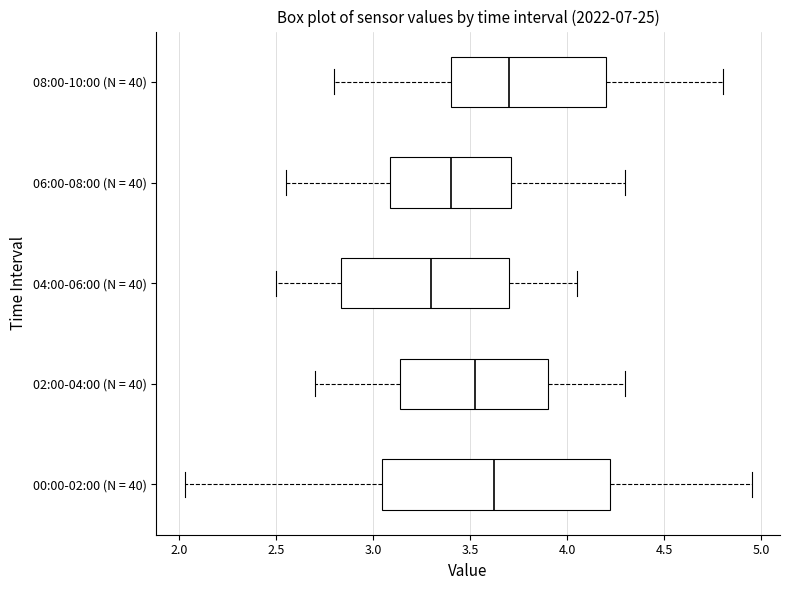

Reading bottom to top, transcribe this box plot: for each box, give where its median line is, the range the box spans, and where its two whiskers end, as read against the x-axis. The values are not printed on the chart, so give them approximately, as read against the axis.

00:00-02:00 (N = 40): median 3.65, box 3.05 to 4.20, whiskers 2.05 to 4.95
02:00-04:00 (N = 40): median 3.55, box 3.15 to 3.90, whiskers 2.70 to 4.30
04:00-06:00 (N = 40): median 3.30, box 2.85 to 3.70, whiskers 2.50 to 4.05
06:00-08:00 (N = 40): median 3.40, box 3.10 to 3.70, whiskers 2.55 to 4.30
08:00-10:00 (N = 40): median 3.70, box 3.40 to 4.20, whiskers 2.80 to 4.80